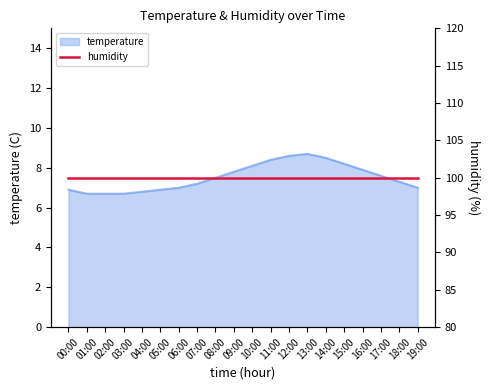

Reading left to right, transcribe all the data shown in this chart.

00:00=6.9	01:00=6.7	02:00=6.7	03:00=6.7	04:00=6.8	05:00=6.9	06:00=7.0	07:00=7.2	08:00=7.5	09:00=7.8	10:00=8.1	11:00=8.4	12:00=8.6	13:00=8.7	14:00=8.5	15:00=8.2	16:00=7.9	17:00=7.6	18:00=7.3	19:00=7.0